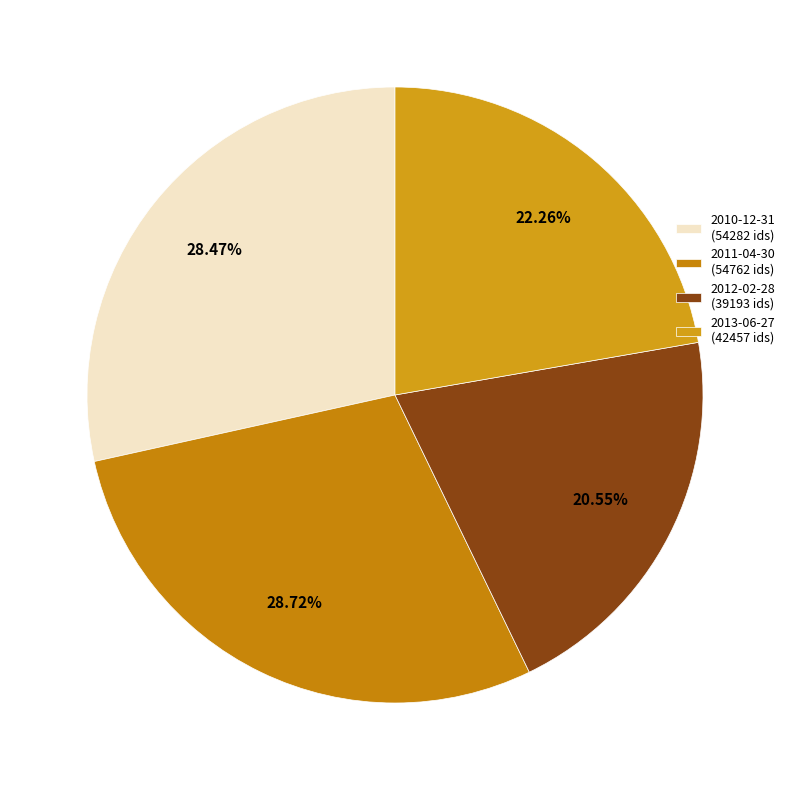

Count the number of slices in the pie.

4